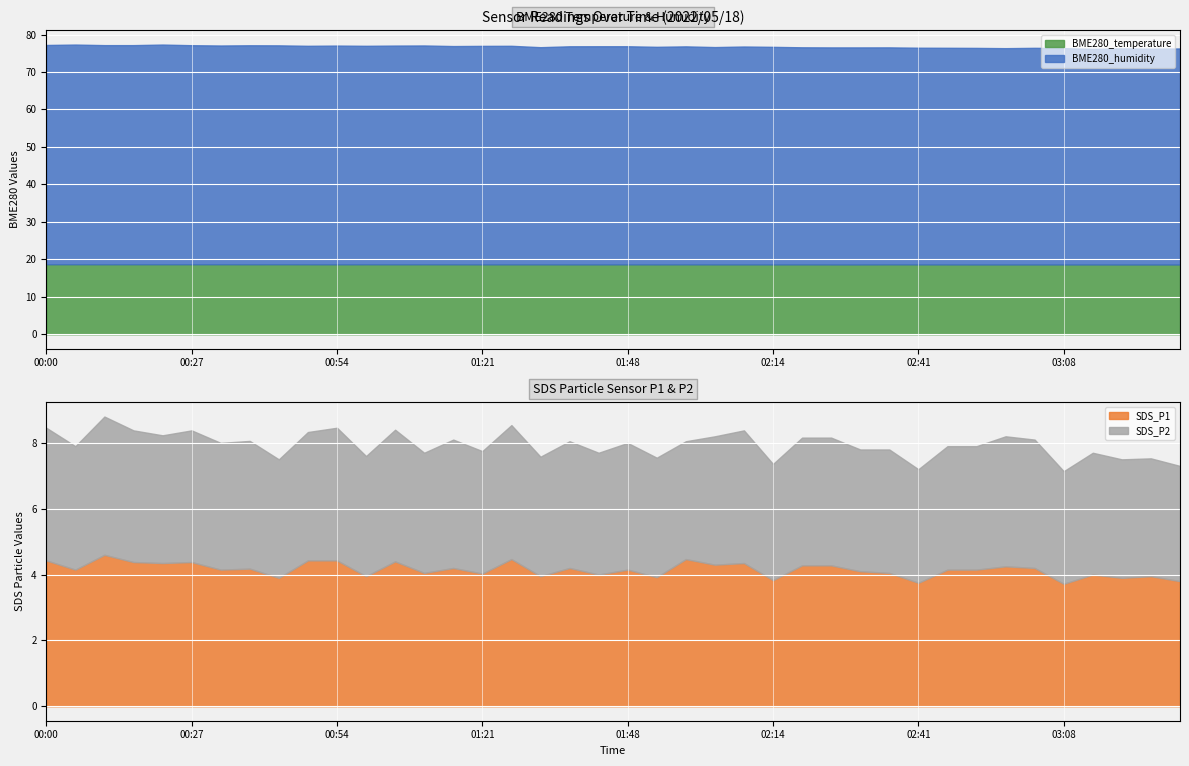

Where is the first local minimum for BME280_humidity?

00:16